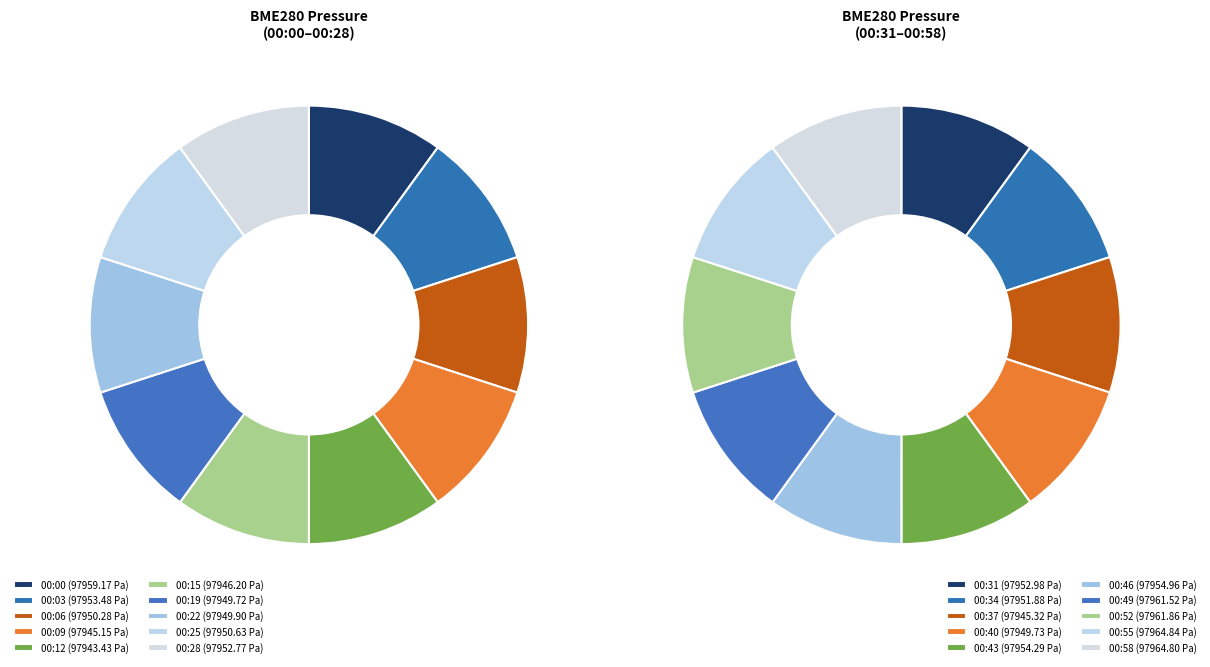

True or false: 00:19 accounts for 20% of the total.

False